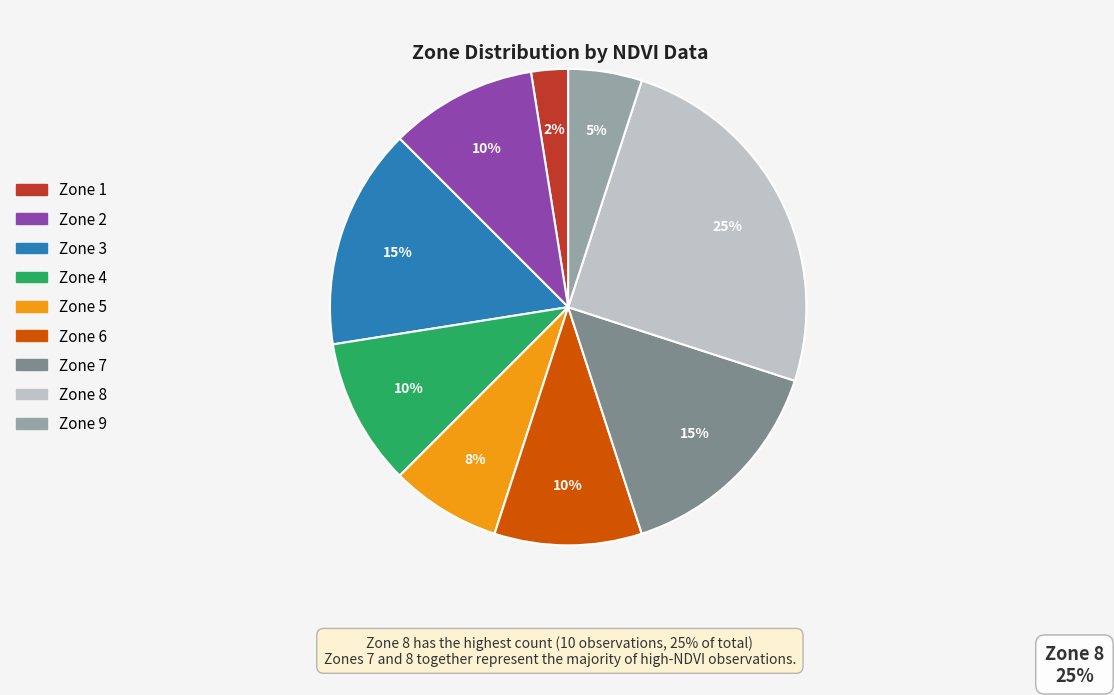

What is the largest slice in the pie chart?

Zone 8